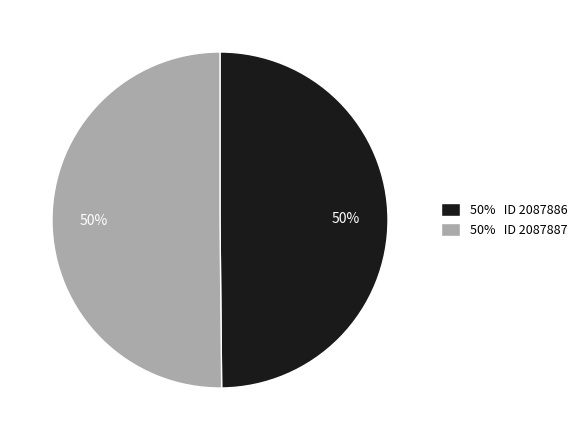

What is the smallest slice in the pie chart?

2087886